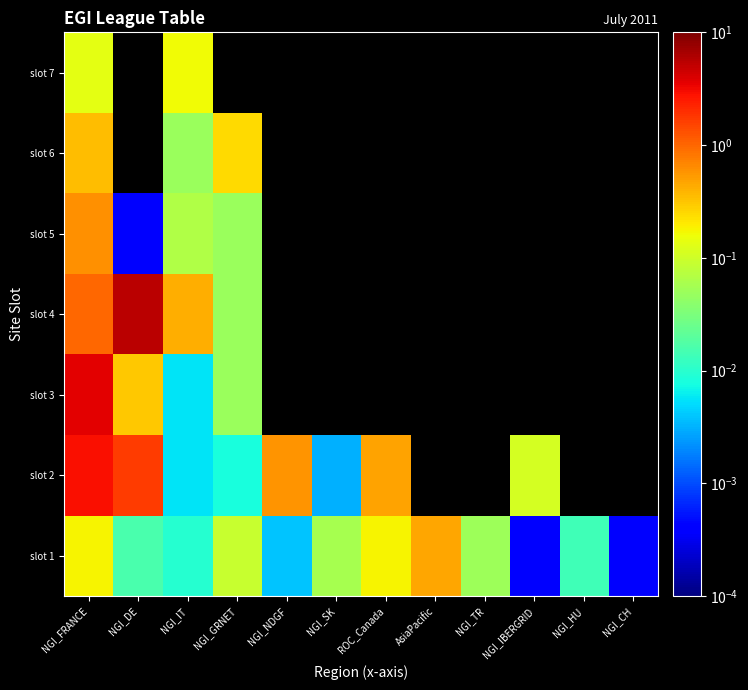

What is the sum of all slot 1 values?

1.1